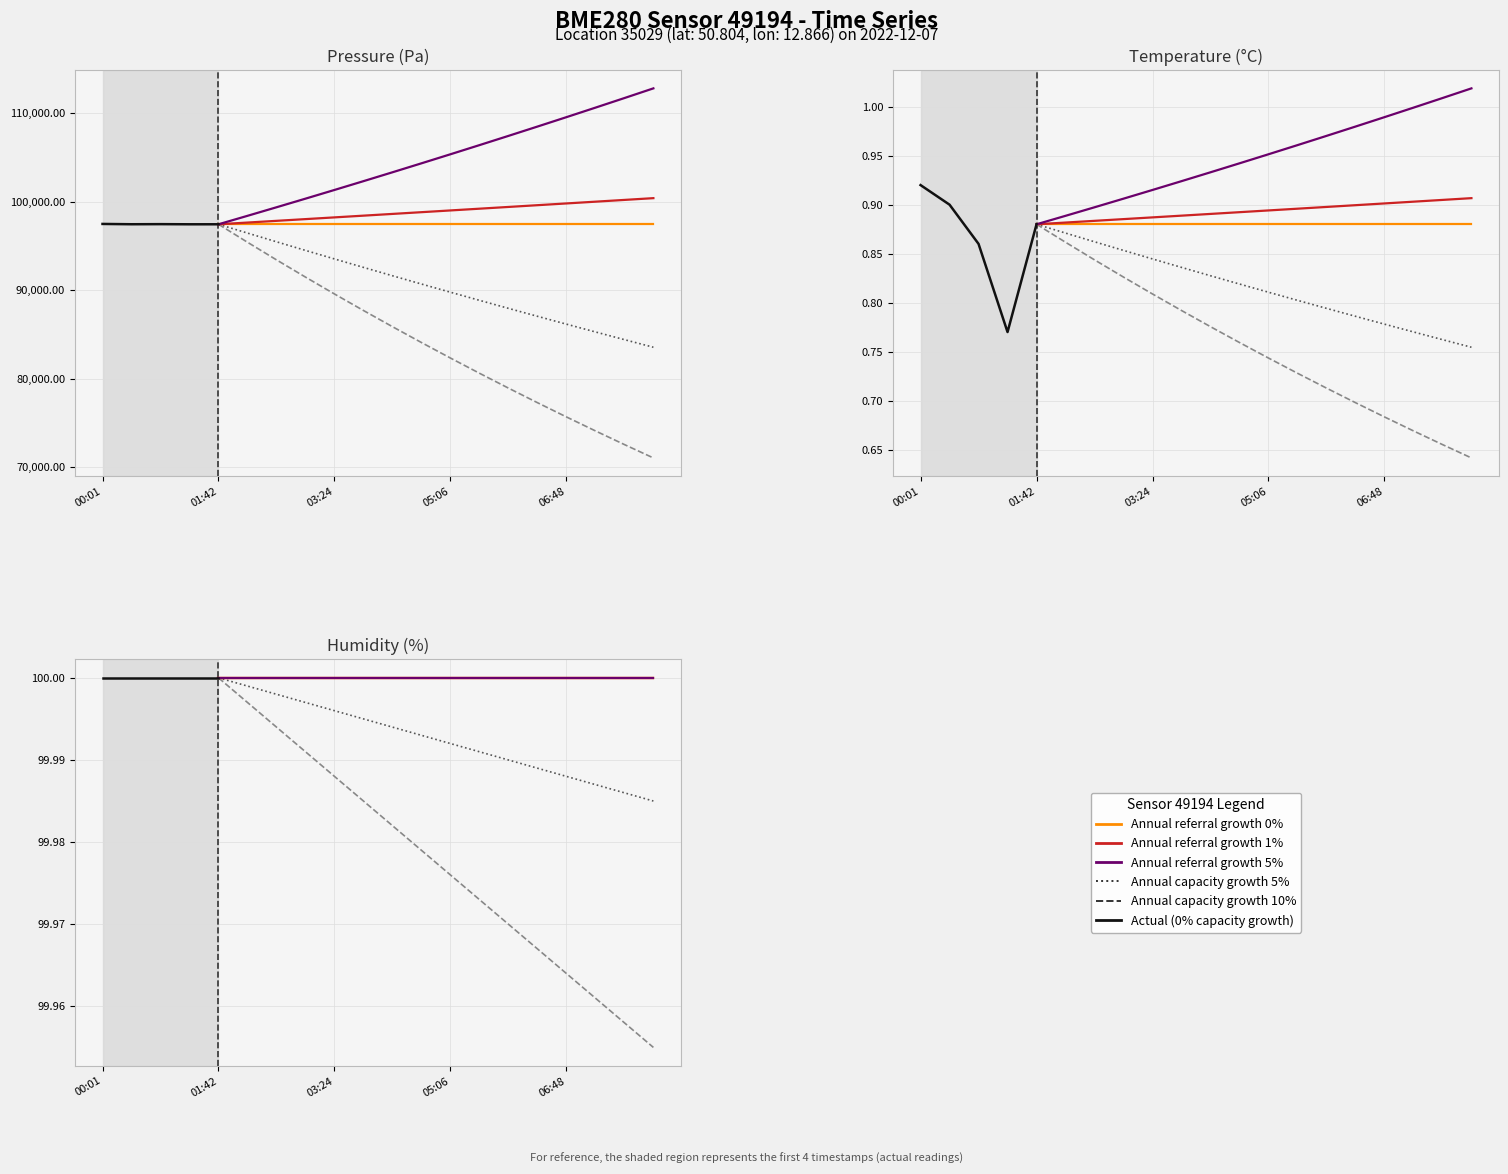

What is the difference between the highest and lowest values at 00:26?

97441.4